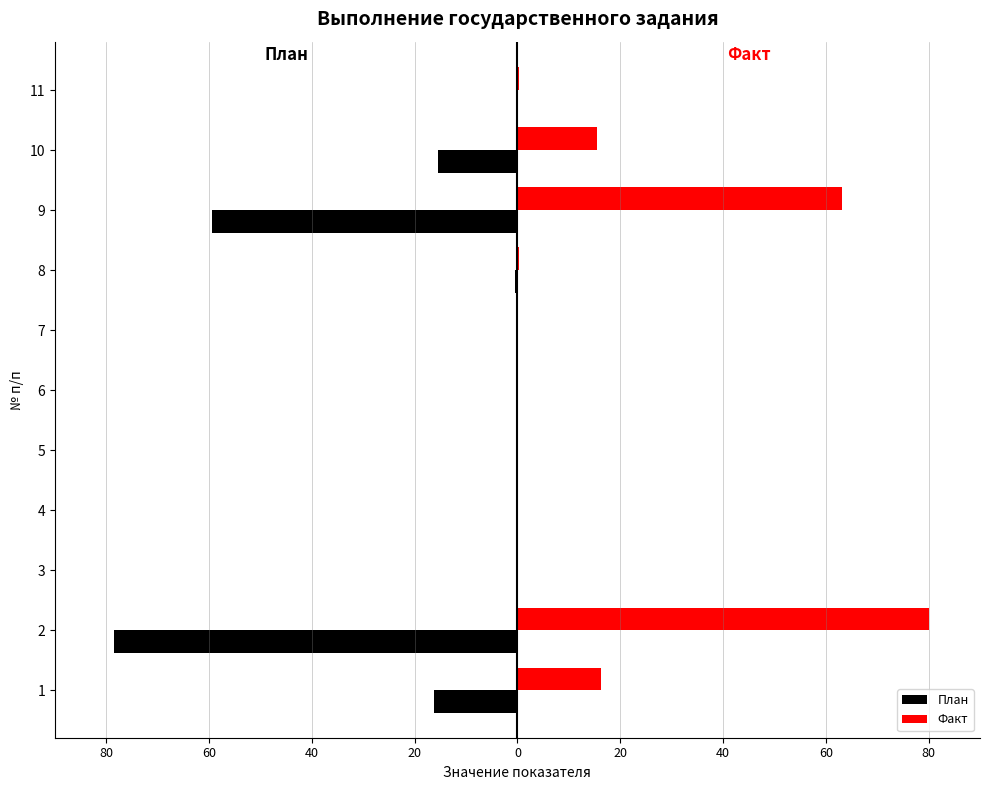

What are all the series names shown in the legend?

План, Факт